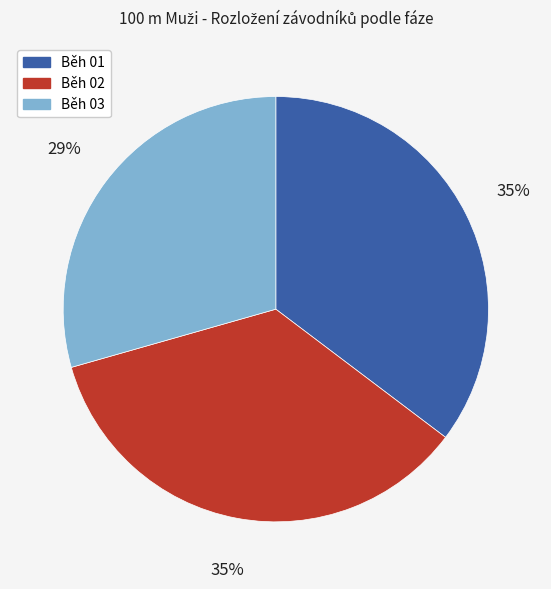

Which category has the smallest portion of the pie?

Běh 03